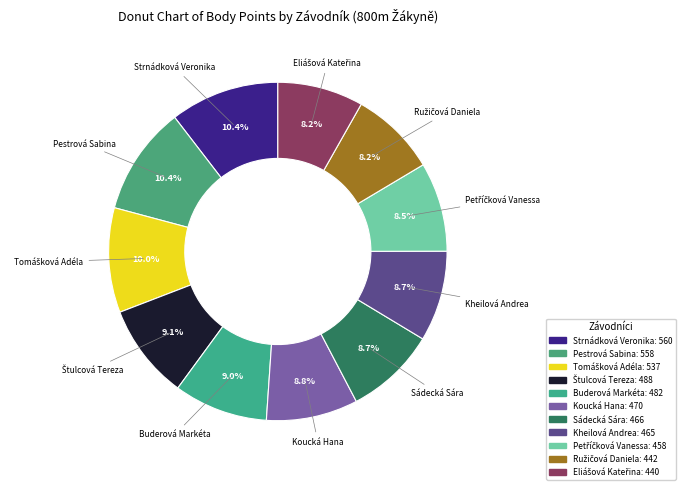

What percentage is NOT represented by Strnádková Veronika?

89.6%